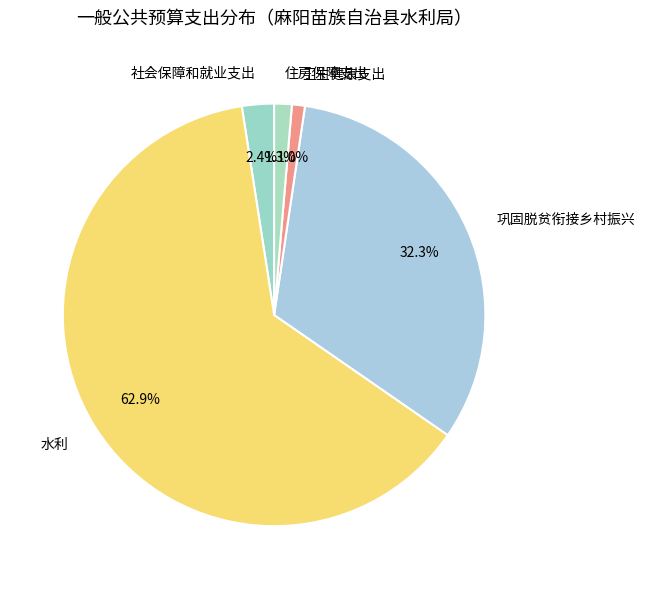

Which slice represents more than half of the pie?

水利